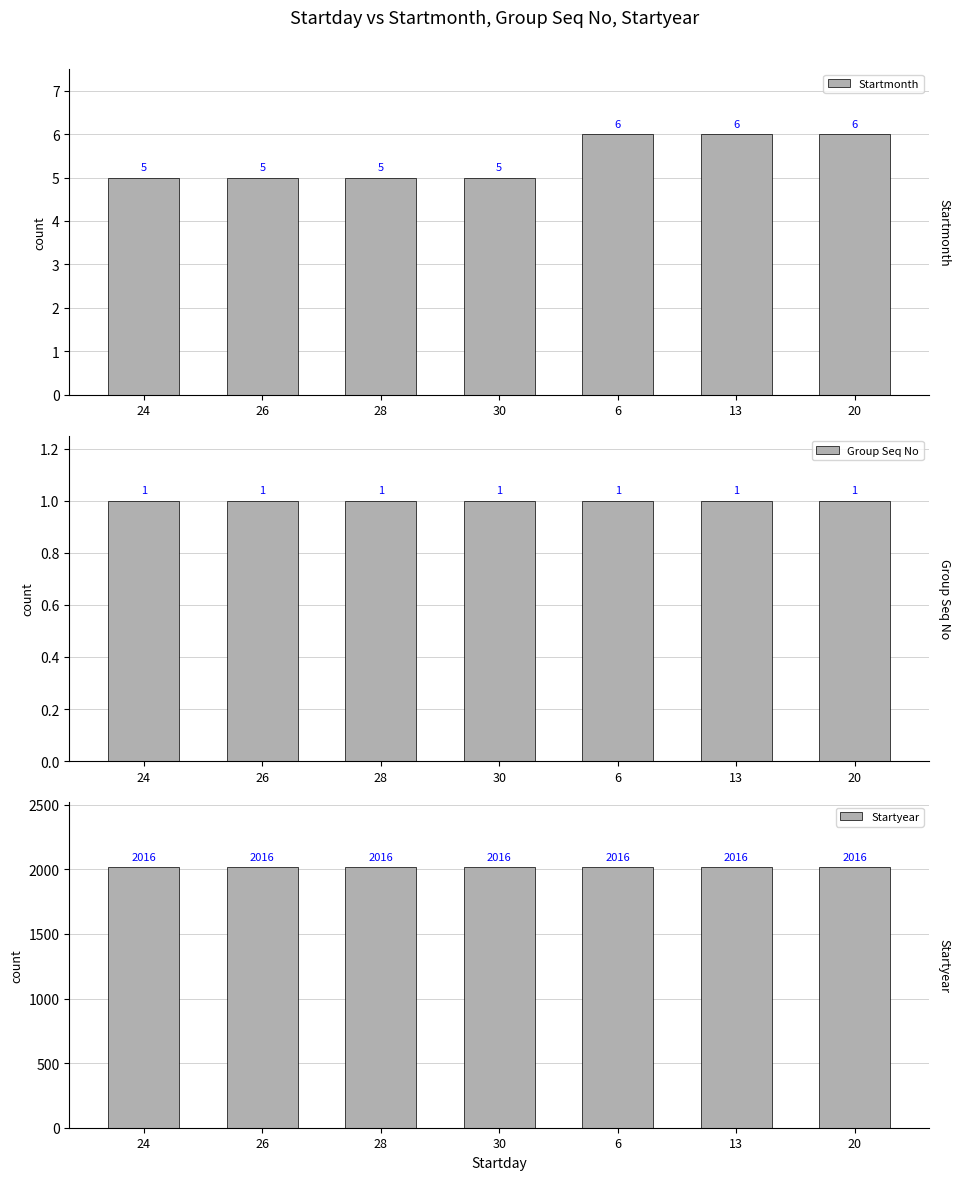

What are all the series names shown in the legend?

Startmonth, Group Seq No, Startyear